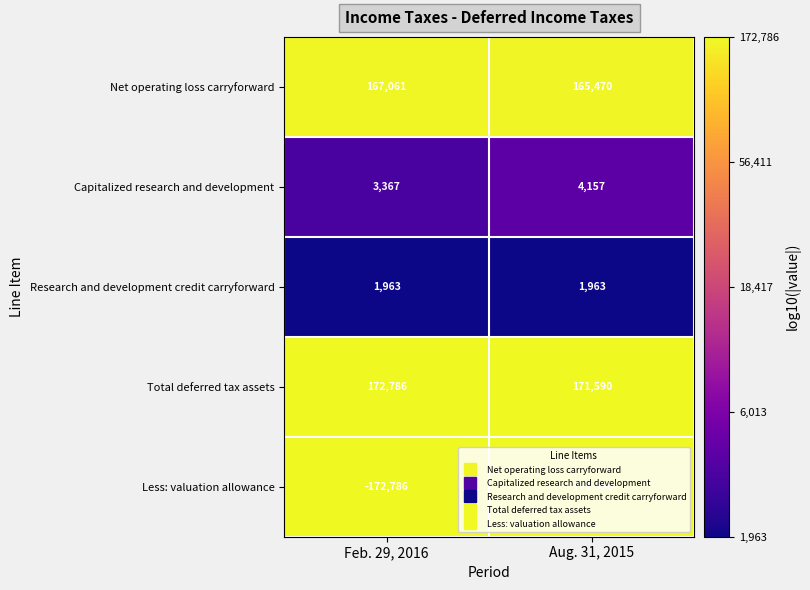

Is it true that Less: valuation allowance equals -171590 at Aug. 31, 2015?

True